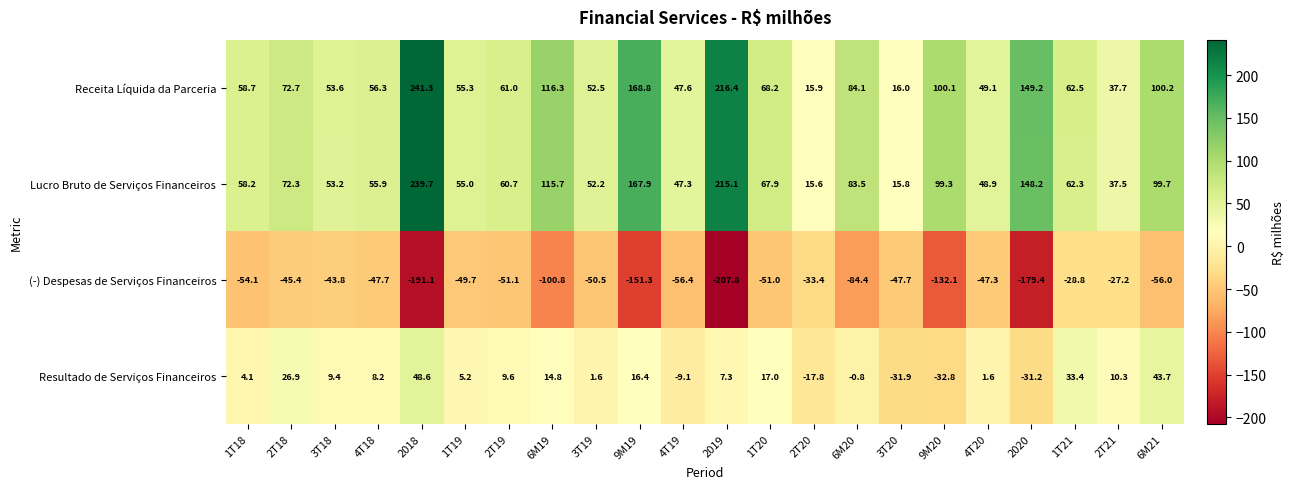

List the series in order of their peak value, highest first.

Receita Líquida da Parceria, Lucro Bruto de Serviços Financeiros, Resultado de Serviços Financeiros, (-) Despesas de Serviços Financeiros